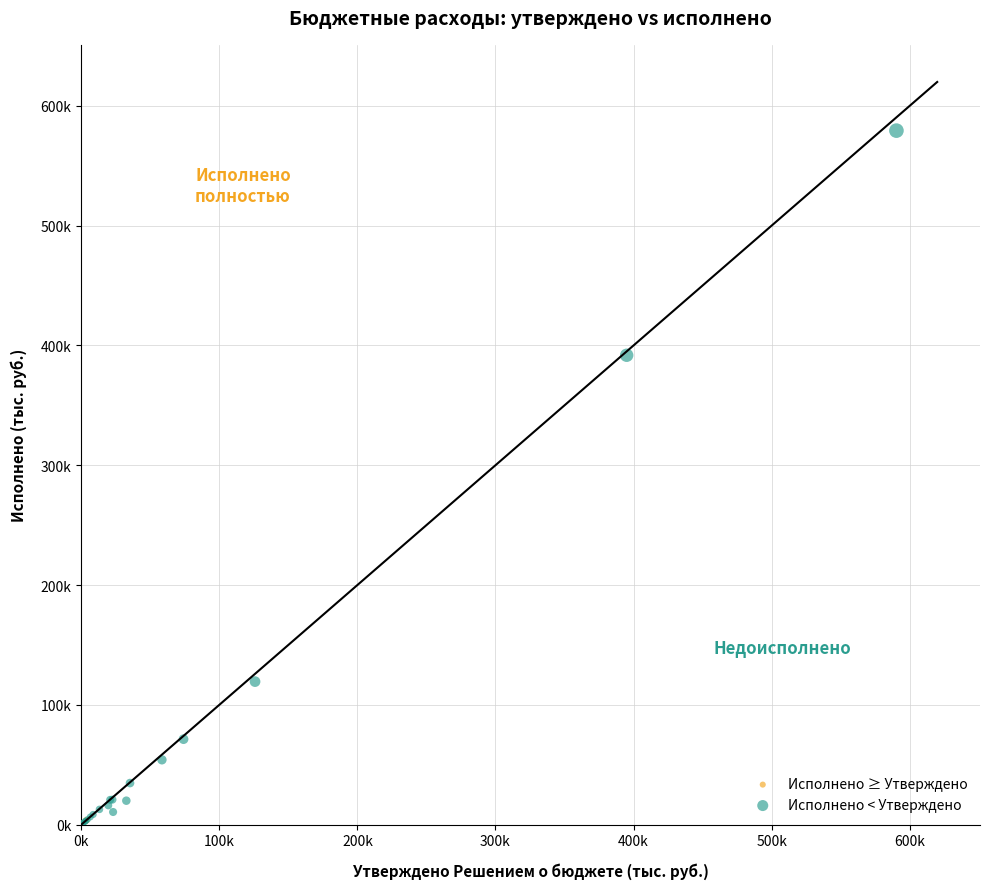

What are all the series names shown in the legend?

Исполнено ≥ Утверждено, Исполнено < Утверждено